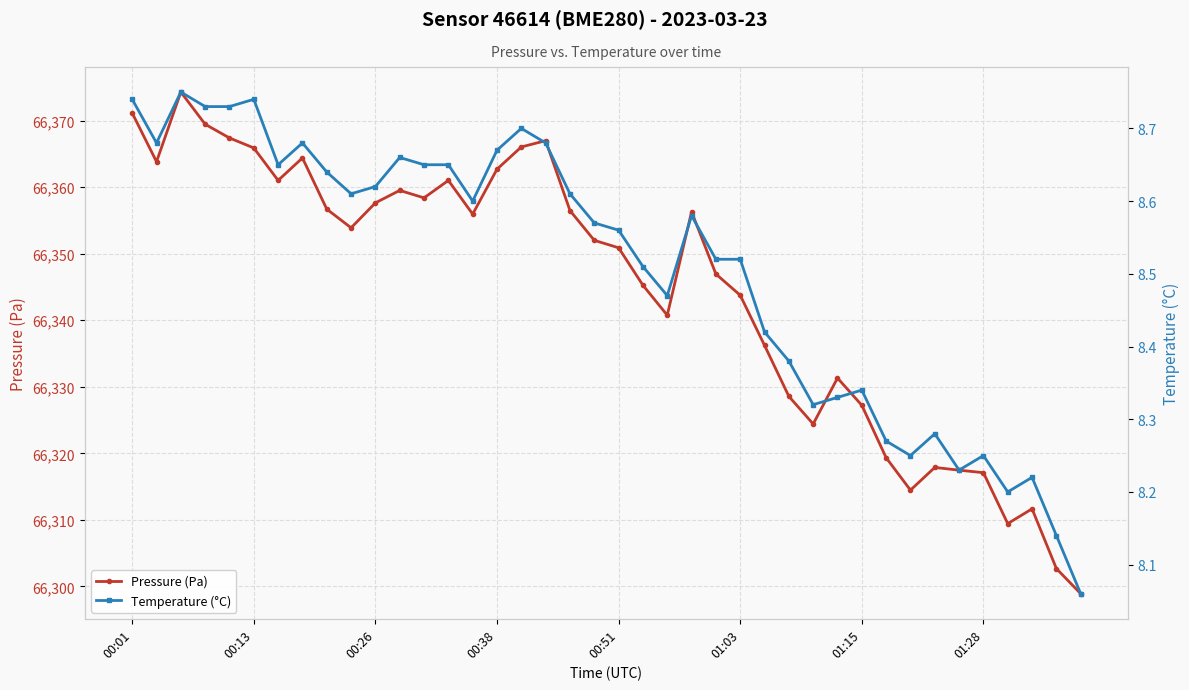

Reading left to right, list all the values displayed in this chart.

Pressure (Pa): 66371.1	66363.8	66374.3	66369.4	66367.4	66365.9	66361.0	66364.4	66356.7	66353.9	66357.6	66359.5	66358.4	66361.0	66355.9	66362.7	66366.0	66367.0	66356.5	66352.0	66350.9	66345.2	66340.8	66356.3	66346.9	66343.8	66336.2	66328.6	66324.4	66331.3	66327.2	66319.3	66314.5	66317.9	66317.5	66317.1	66309.4	66311.7	66302.7	66298.9
Temperature (°C): 8.7	8.7	8.8	8.7	8.7	8.7	8.7	8.7	8.6	8.6	8.6	8.7	8.7	8.7	8.6	8.7	8.7	8.7	8.6	8.6	8.6	8.5	8.5	8.6	8.5	8.5	8.4	8.4	8.3	8.3	8.3	8.3	8.2	8.3	8.2	8.2	8.2	8.2	8.1	8.1